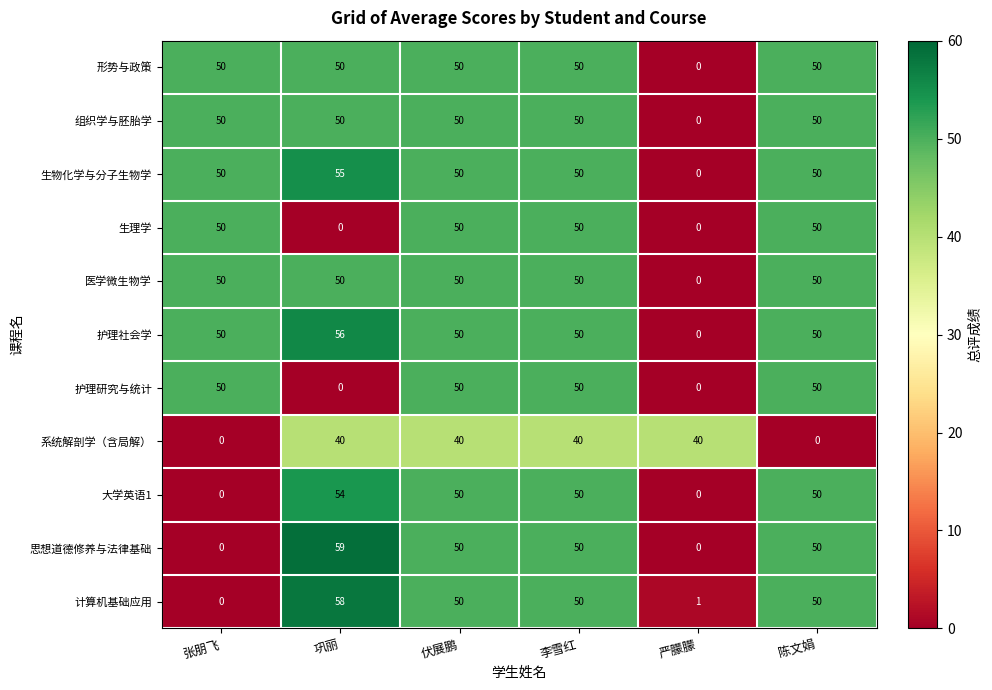

Which label corresponds to the largest value in the chart?

巩丽